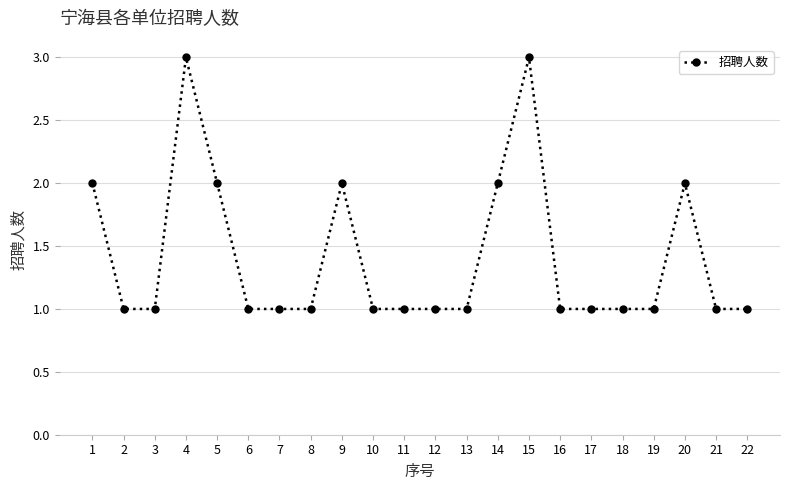

Is this an area chart (filled region under the line)?

No